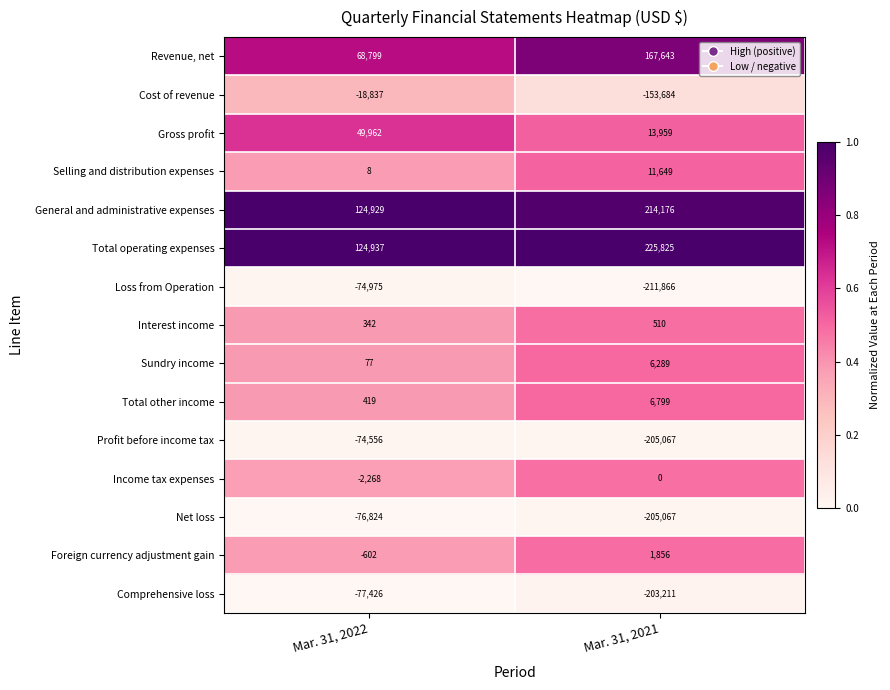

The Foreign currency adjustment gain series shows 2729 at Mar. 31, 2021. True or false?

False